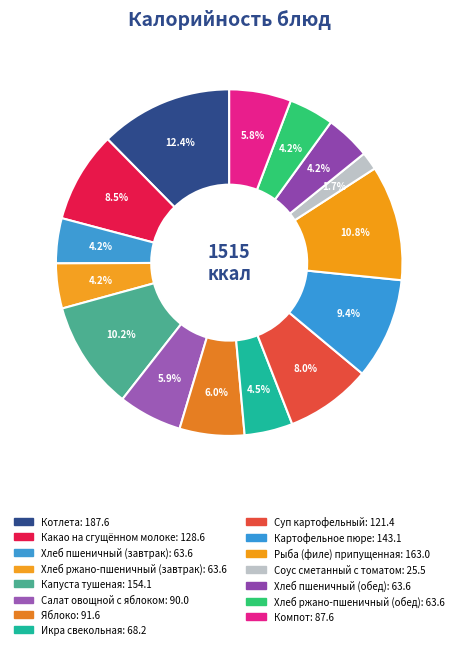

Does any single category account for the majority?

No